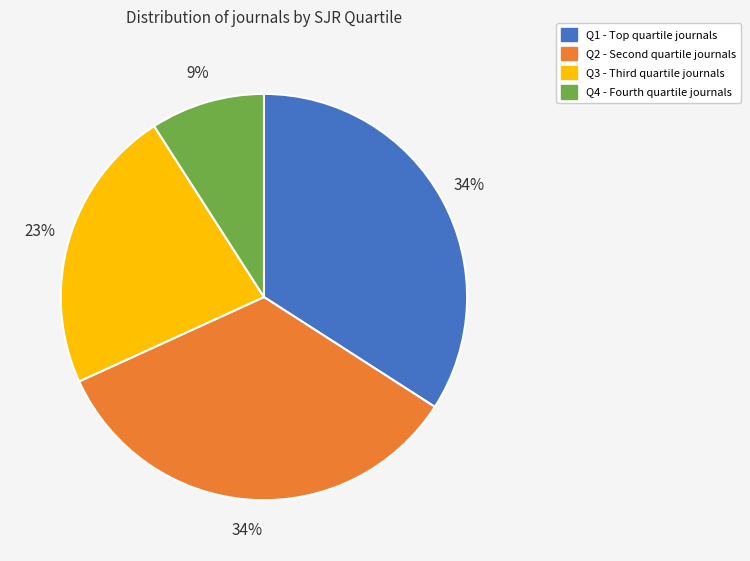

Does Q4 represent more than half of the total?

No